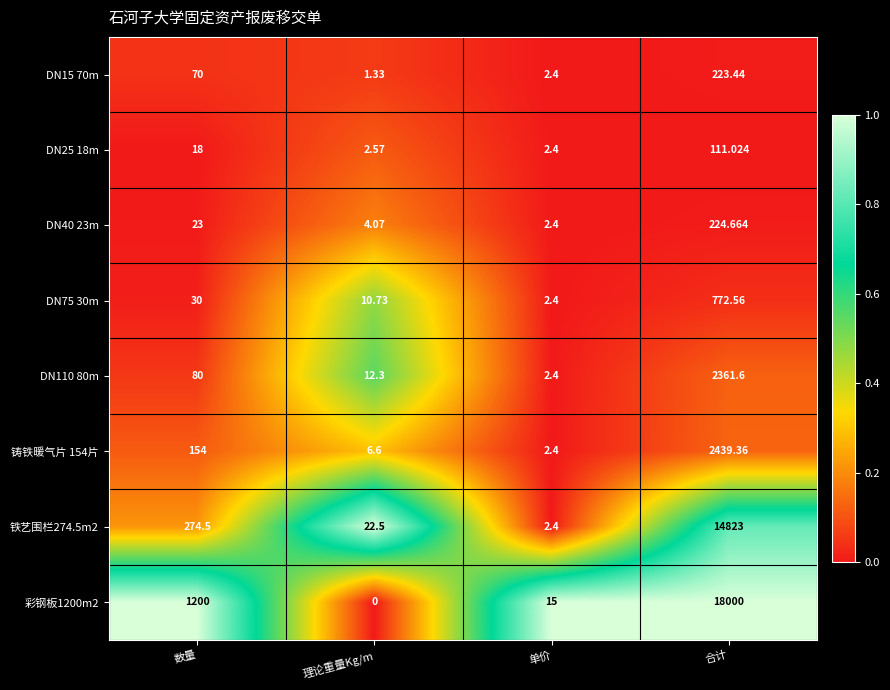

At which label is 彩钢板1200m2 closest to 9000?

数量